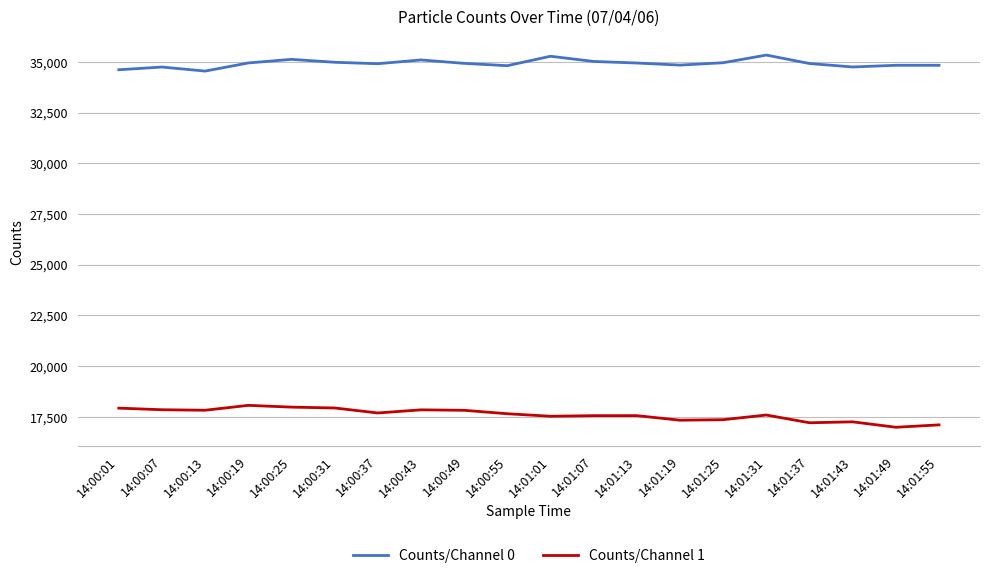

Rank the series by their maximum value, from lowest to highest.

Counts/Channel 1, Counts/Channel 0